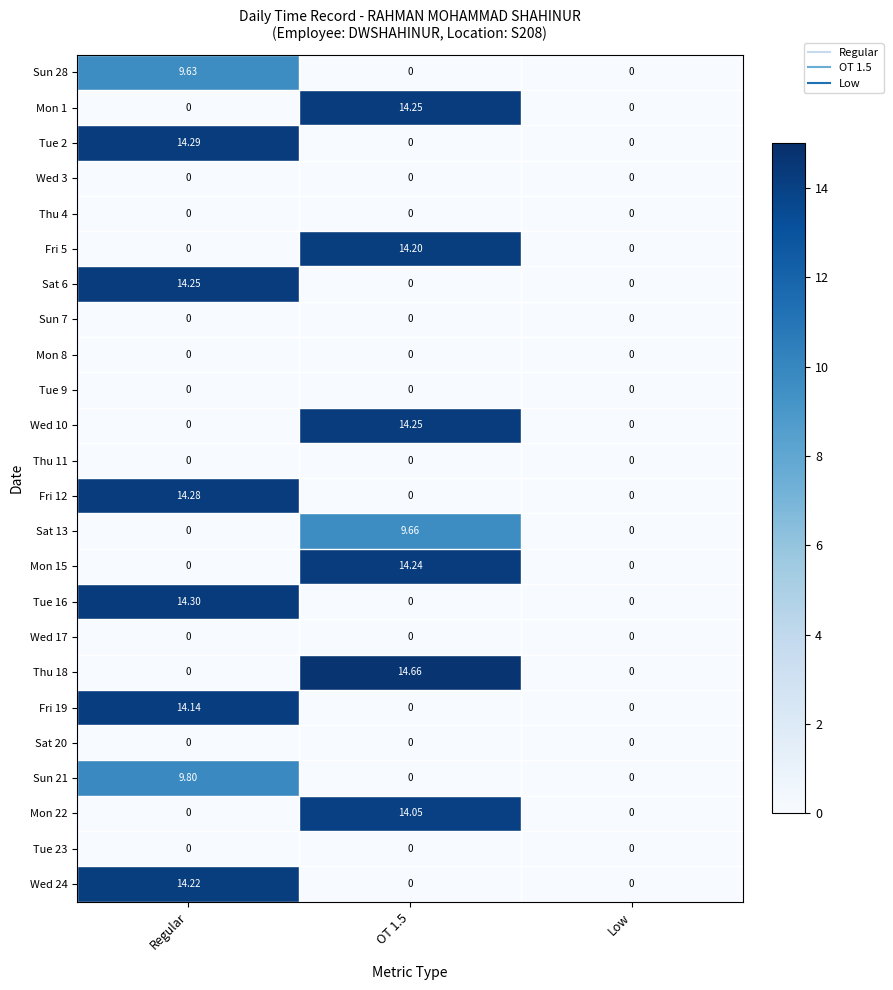

Which series has the largest total across all categories?

Thu 18